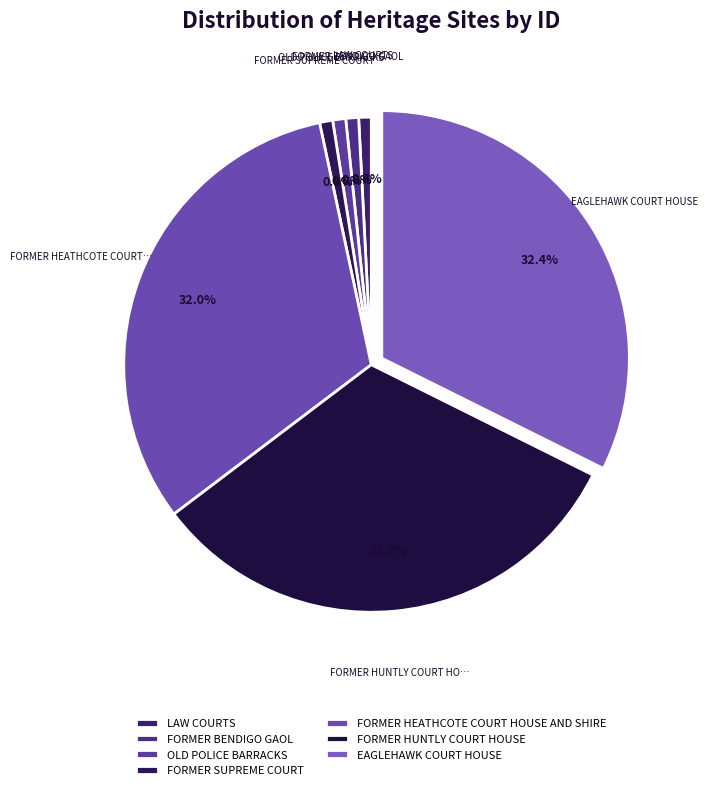

How many slices are in this pie chart?

7